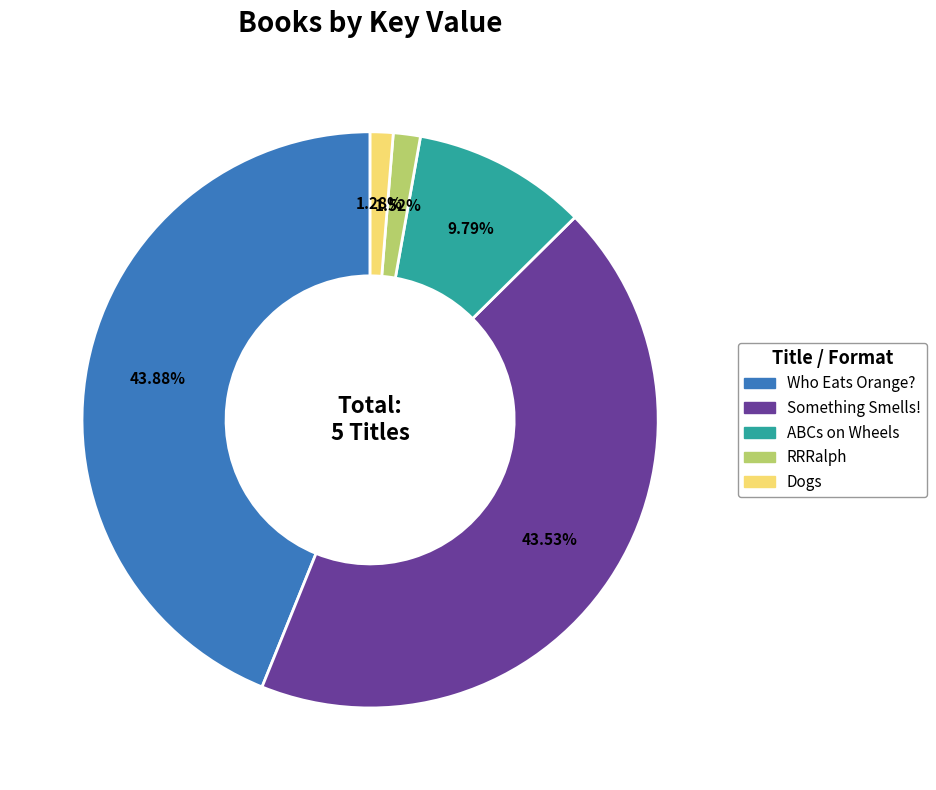

Does RRRalph represent more than half of the total?

No